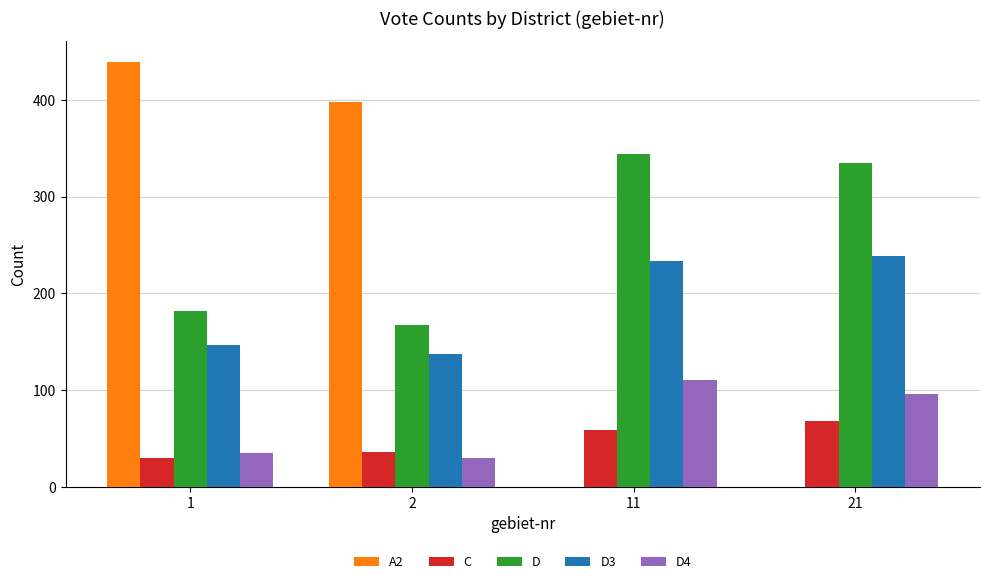

What is the difference between the C values at 1 and 21?

38